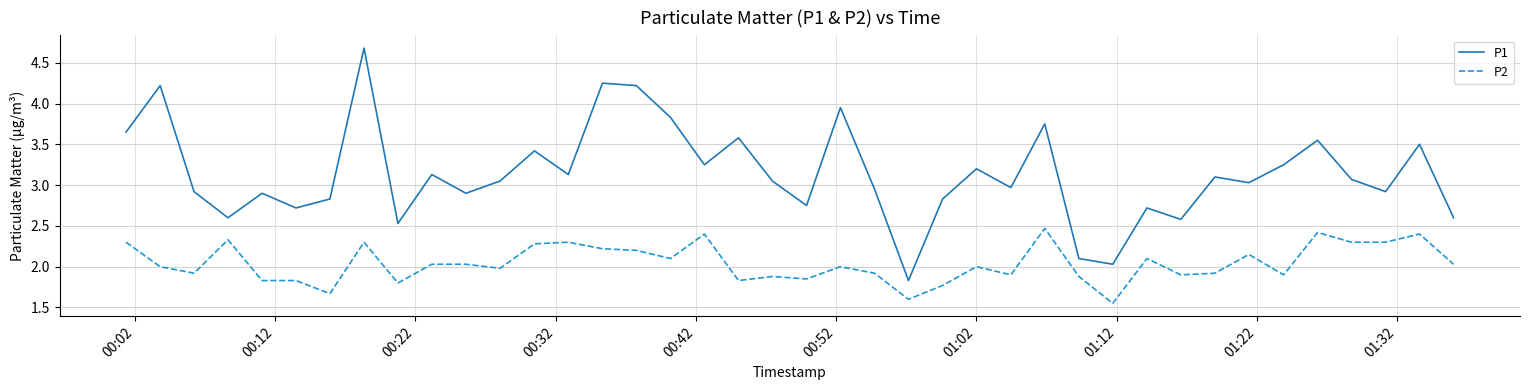

True or false: P1 and P2 intersect in this chart.

False